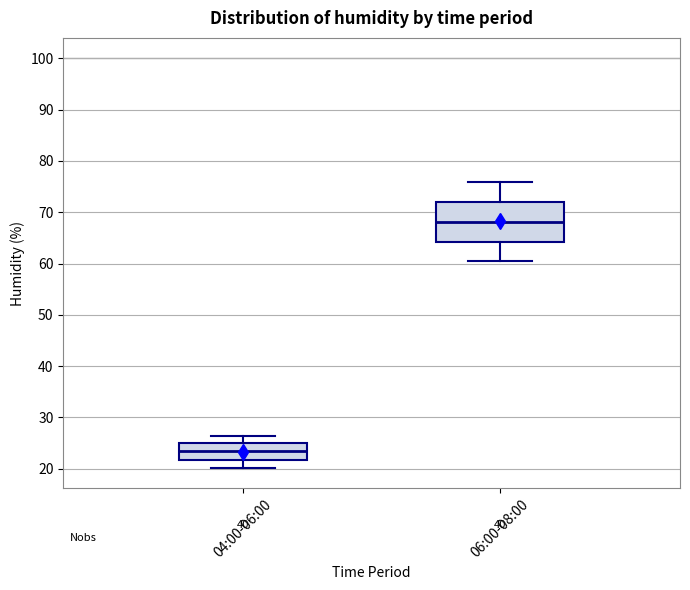

Reading left to right, read every box against the y-axis: the position of its median line, the range the box covers, and the ends of its whiskers. The values are not printed on the chart, so give them approximately, as read against the axis.

04:00-06:00: median 23, box 22 to 25, whiskers 20 to 26
06:00-08:00: median 68, box 64 to 72, whiskers 60 to 76